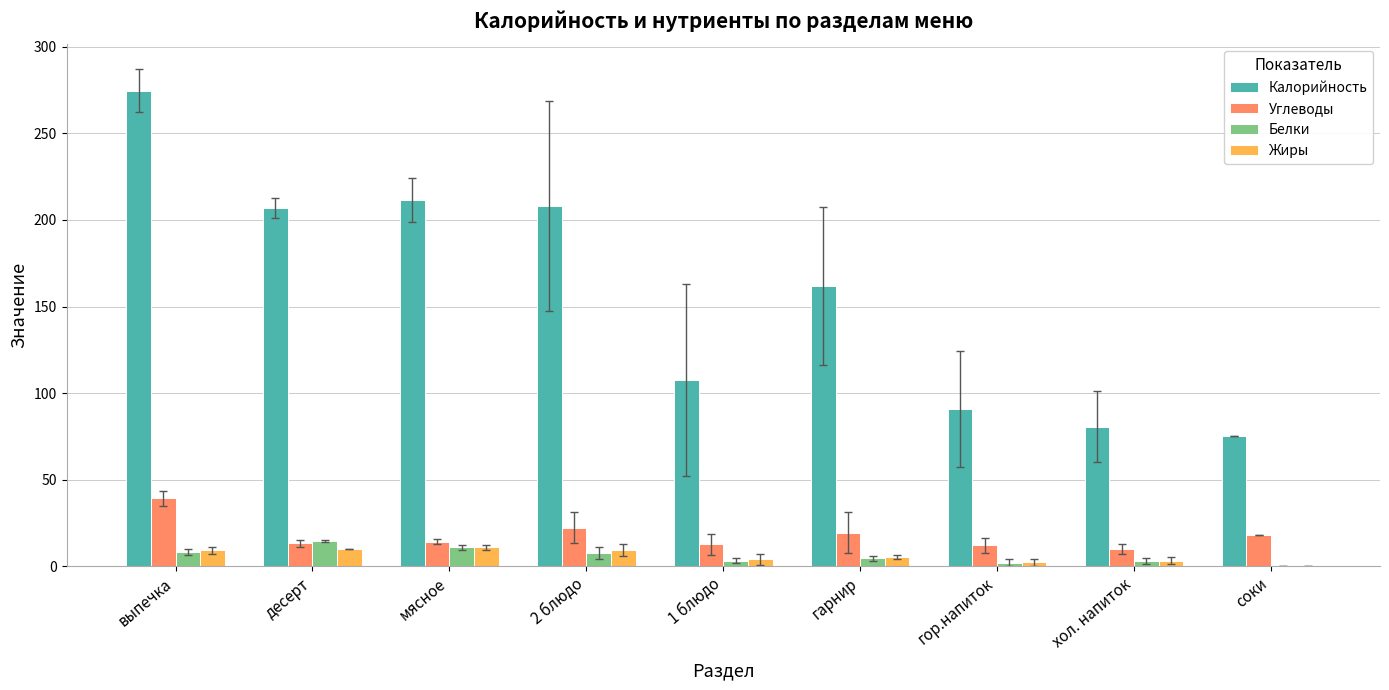

What is the average value of the Углеводы series?

17.9